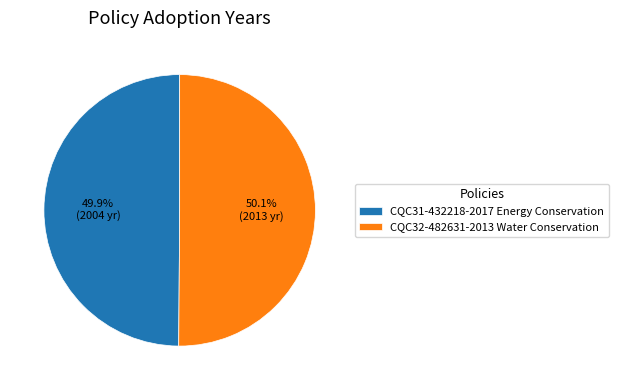

Does any single category account for the majority?

Yes